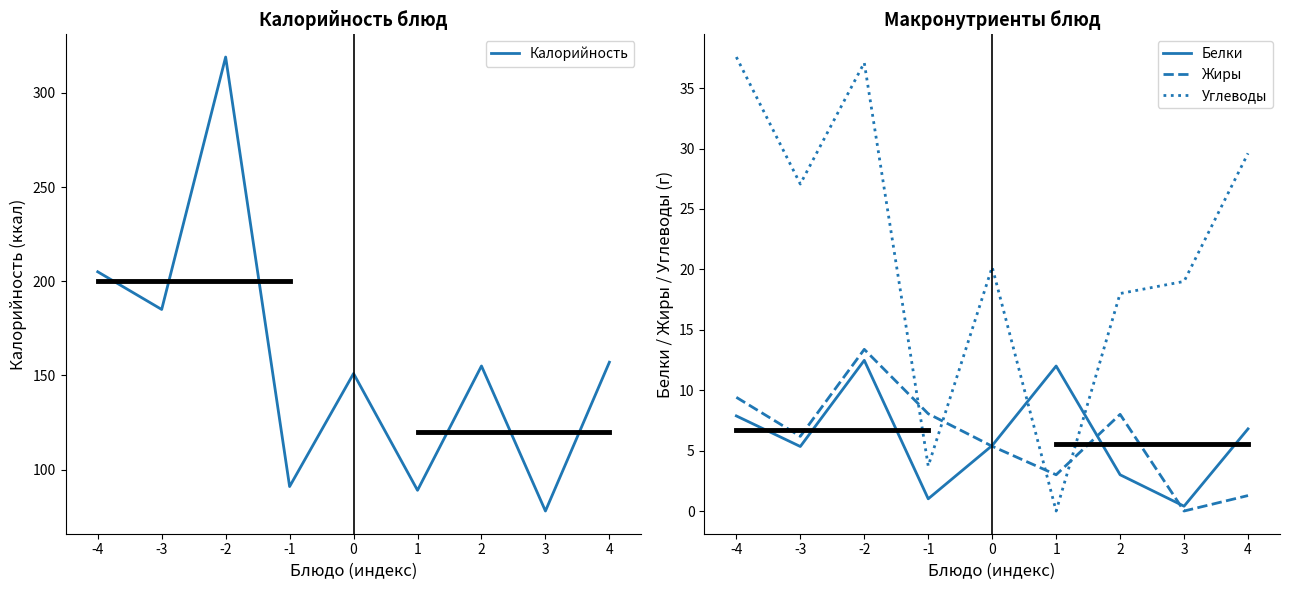

What are all the series names shown in the legend?

Калорийность, Белки, Жиры, Углеводы